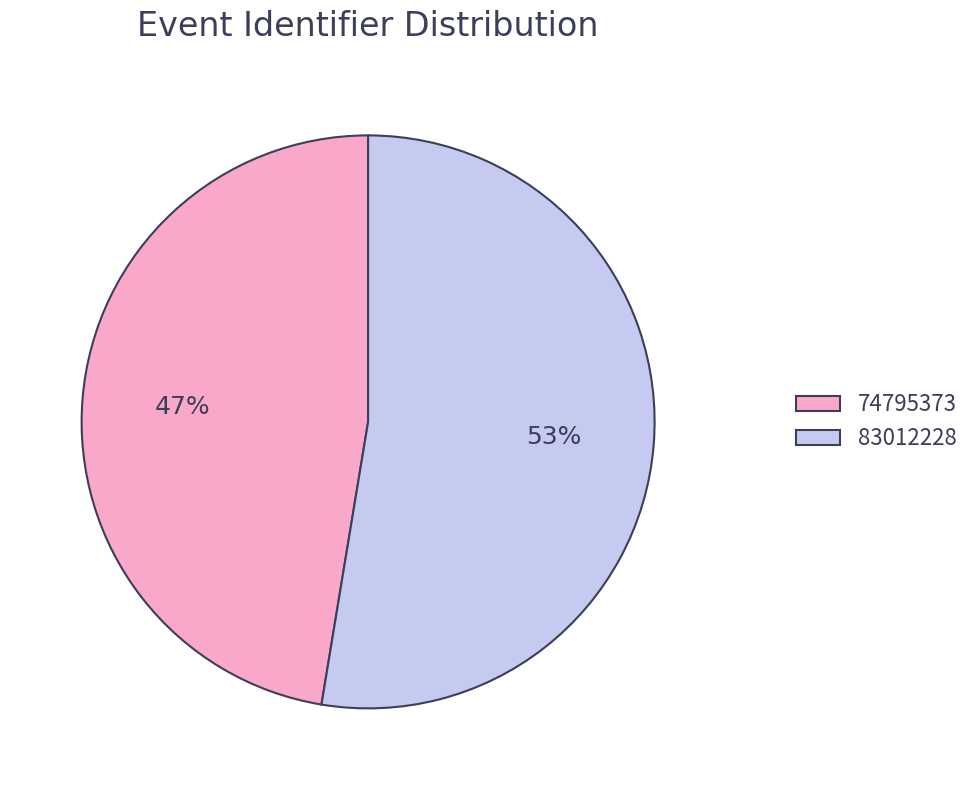

How many segments does this pie chart have?

2